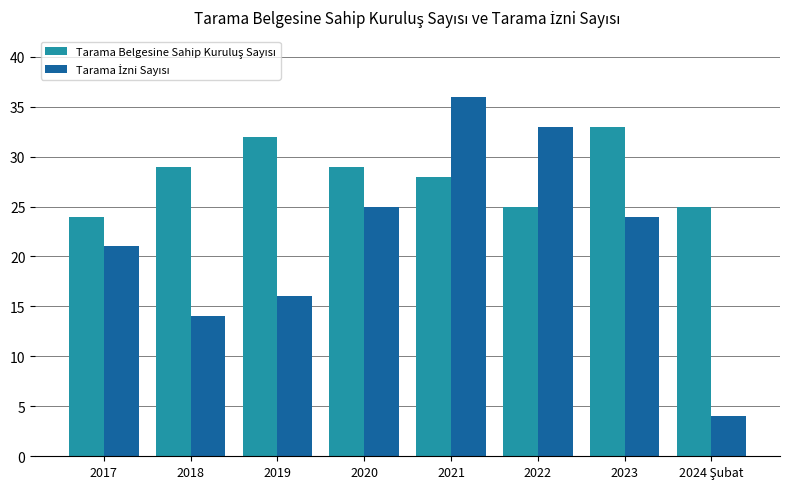

What is the difference between the highest and lowest values at 2018?

15